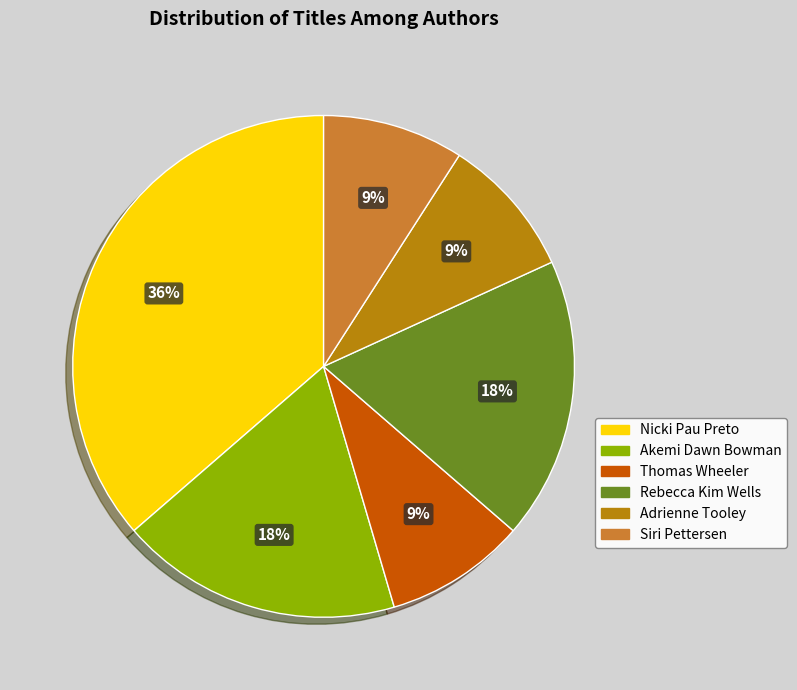

To the nearest percent, what is the difference between the Akemi Dawn Bowman and Nicki Pau Preto slice percentages?

18%